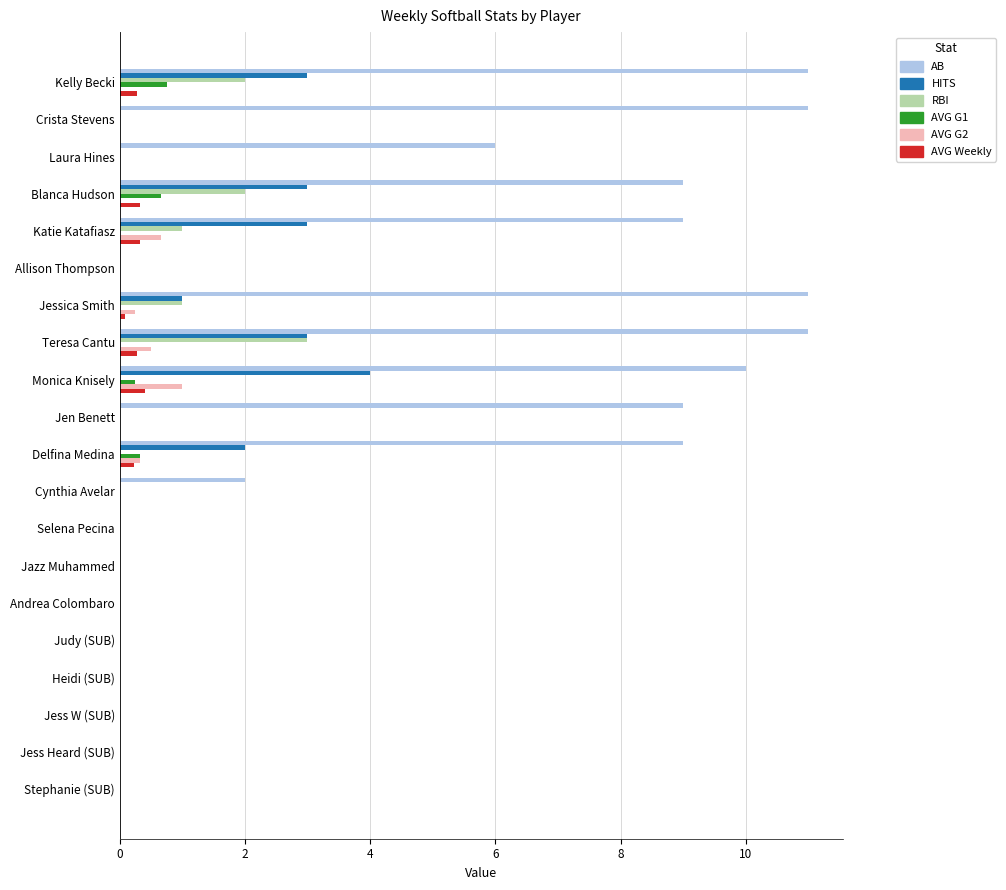

What is the maximum value shown in the chart?

11.0